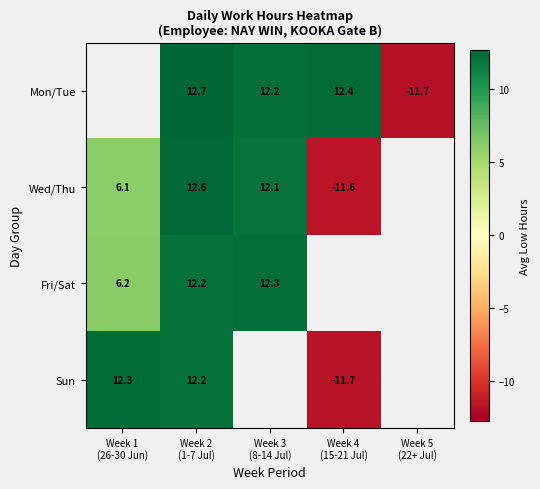

Between Week 1 (26-30 Jun) and Week 2 (1-7 Jul), which series saw the biggest shift?

Wed/Thu